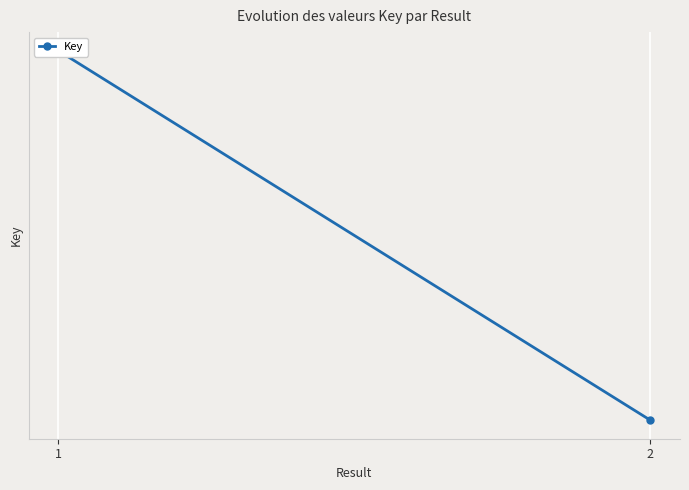

What is the greatest value displayed?

174460443